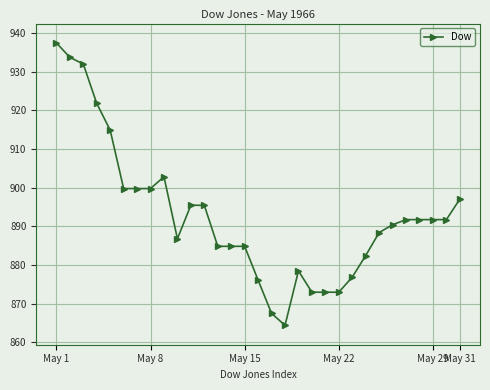

How many data points are less than 891?

15